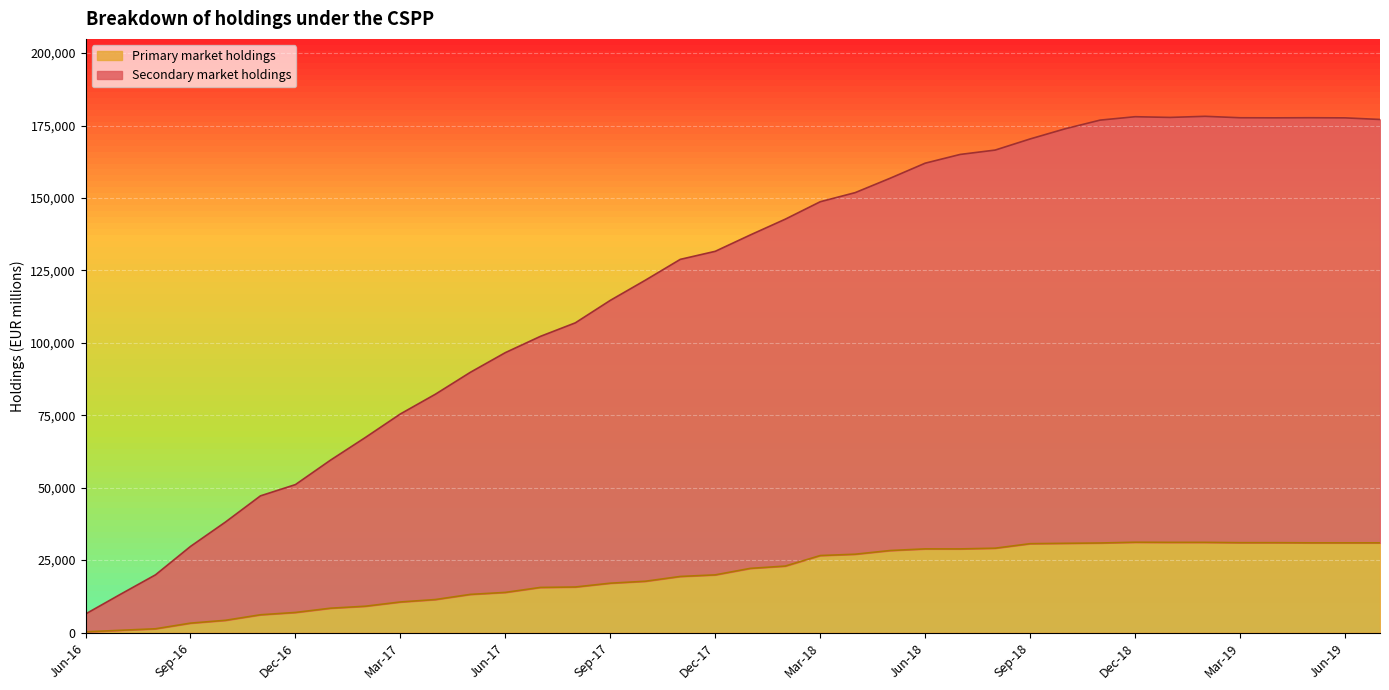

True or false: Primary market holdings and Secondary market holdings cross at least once.

False